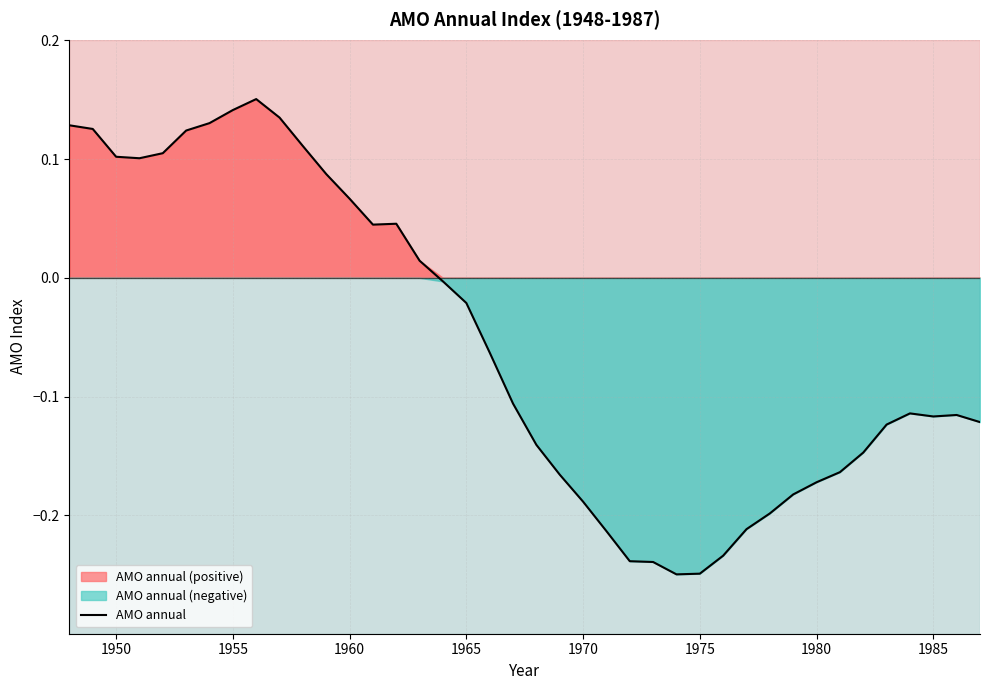

How many interior local peaks (higher than both neighbors) does the data have?

4